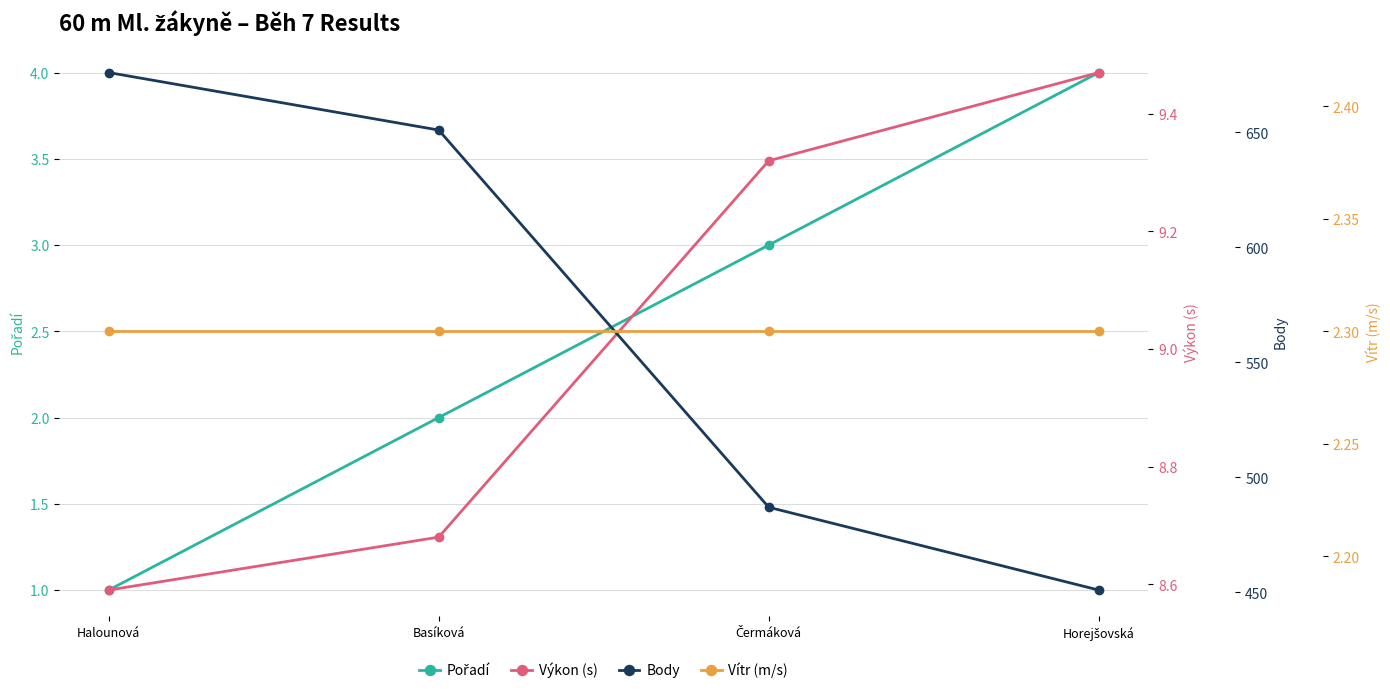

Which series has the largest total across all categories?

Body